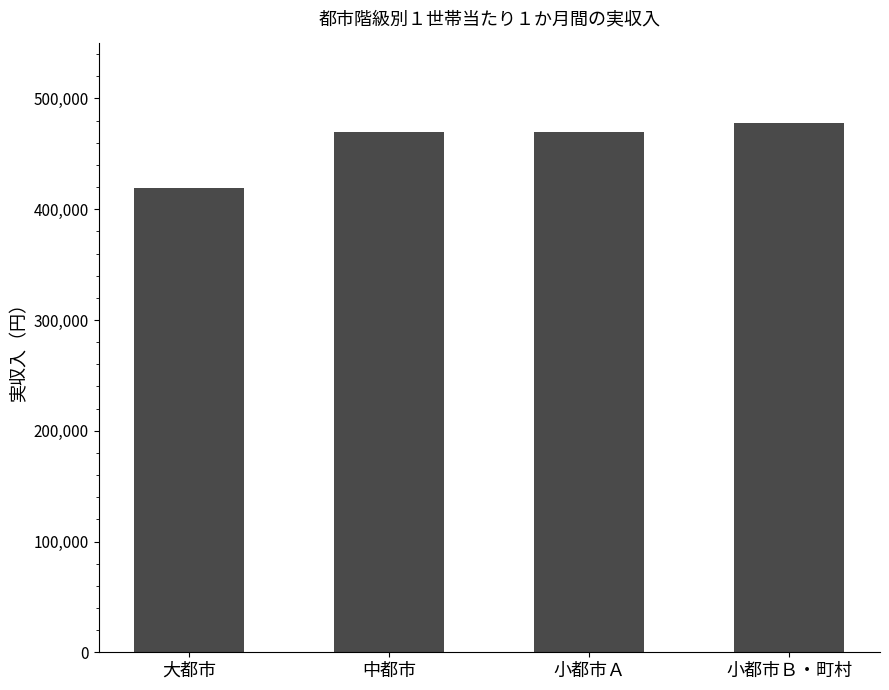

What position from the left is 小都市Ａ?

3